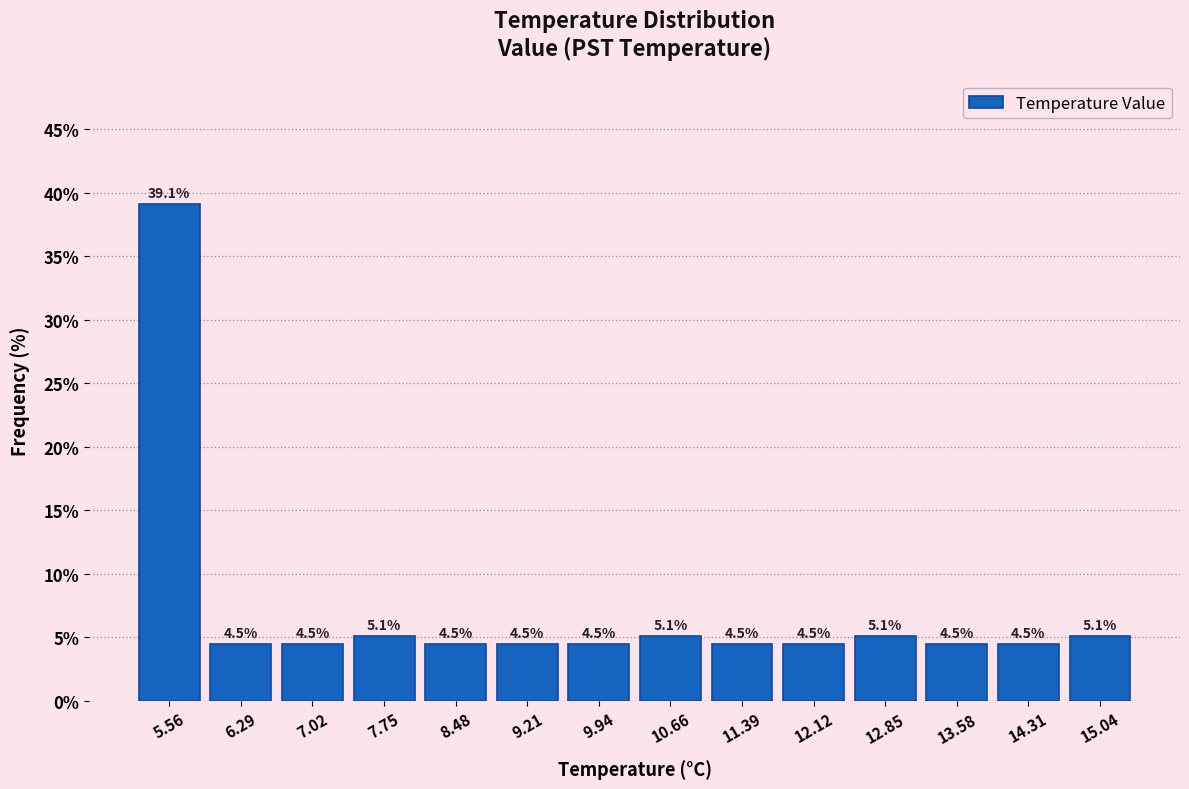

Over which range of the x-axis is the bar tallest?

5.2 to 5.9